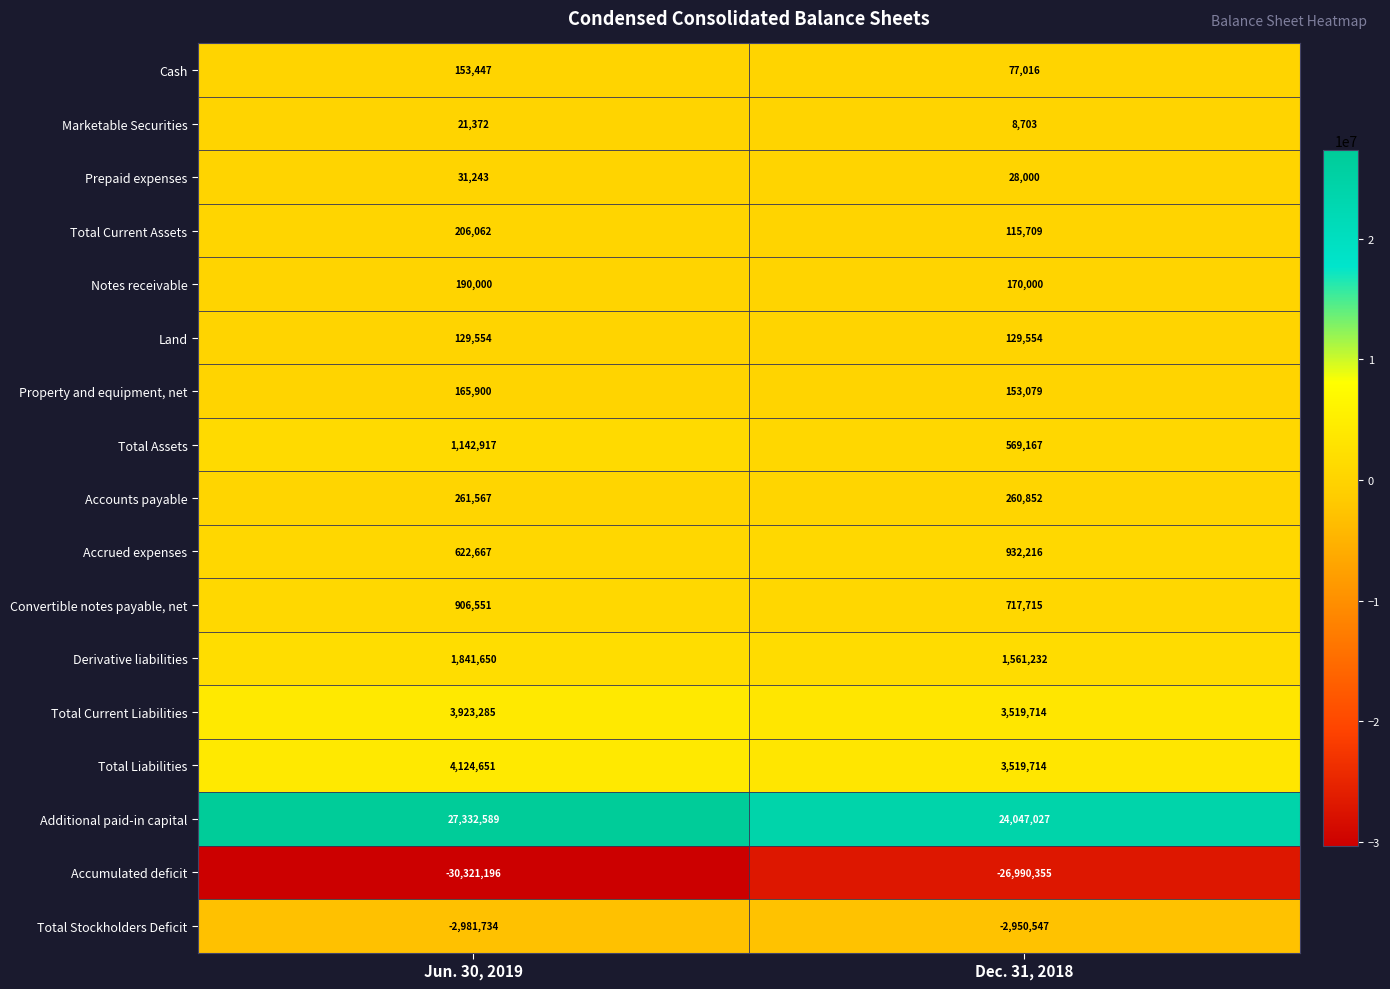

Which category has the highest value in the Total Liabilities series?

Jun. 30, 2019